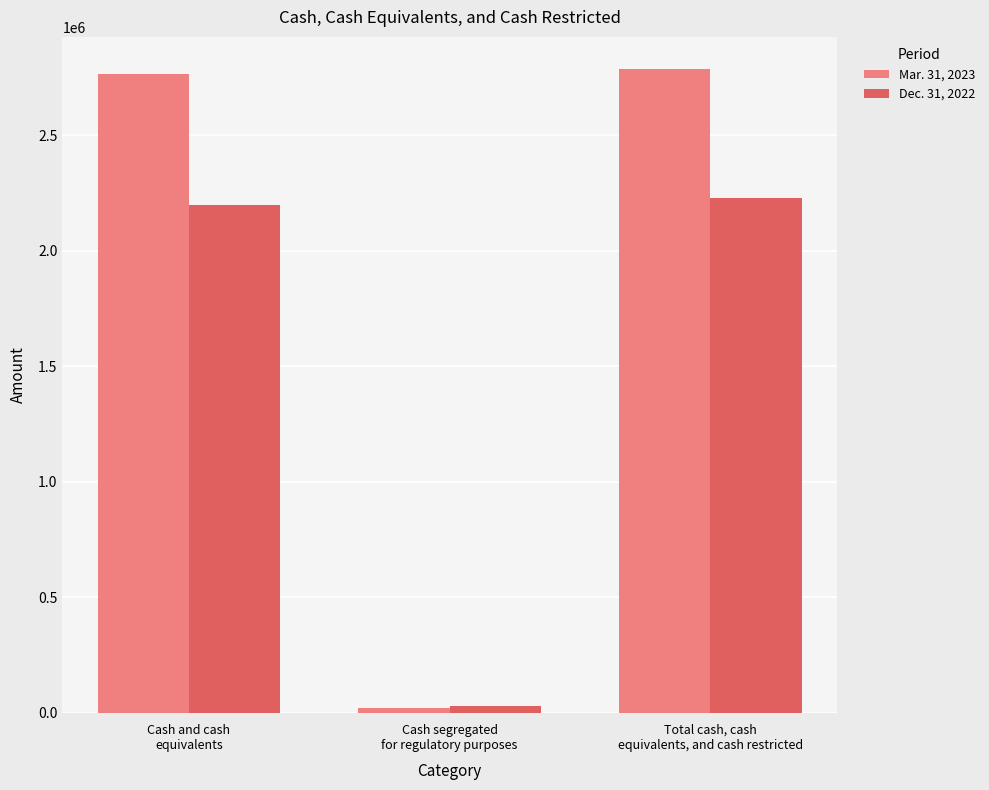

Which series has the widest spread of values?

Mar. 31, 2023